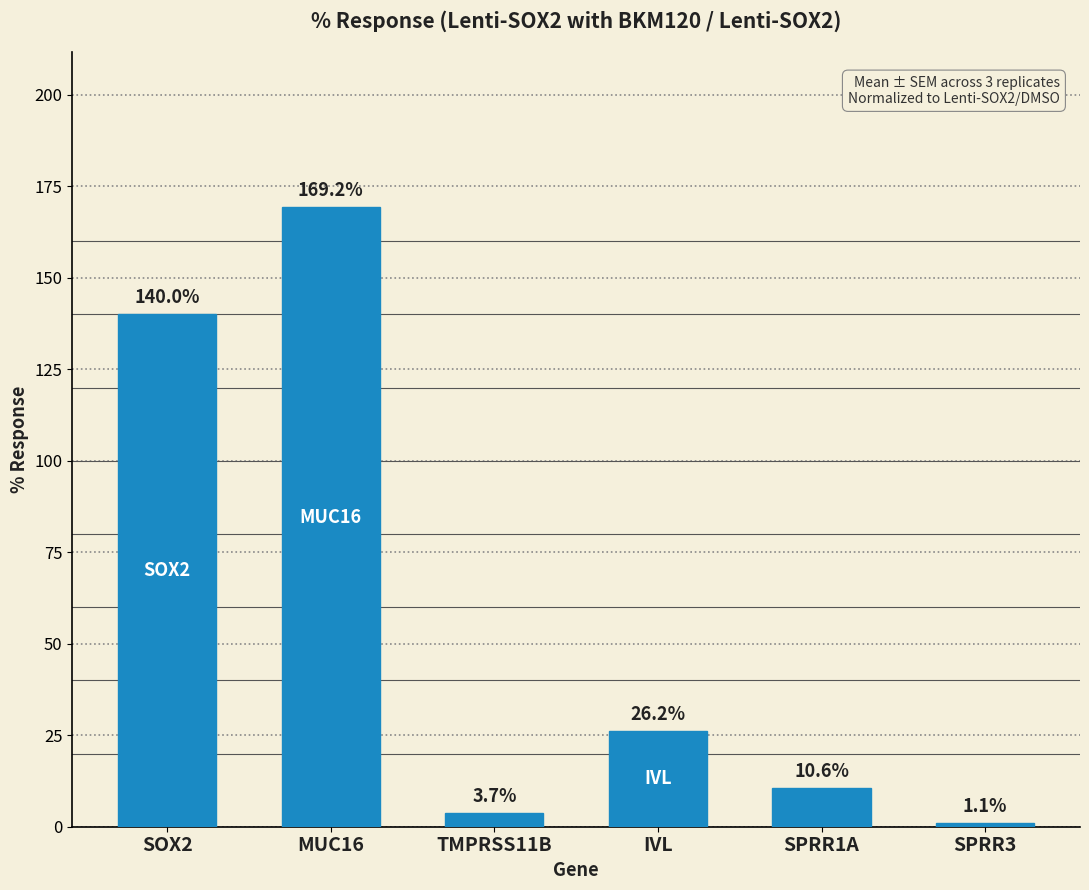

What is the change in value from TMPRSS11B to SPRR1A?

+6.9